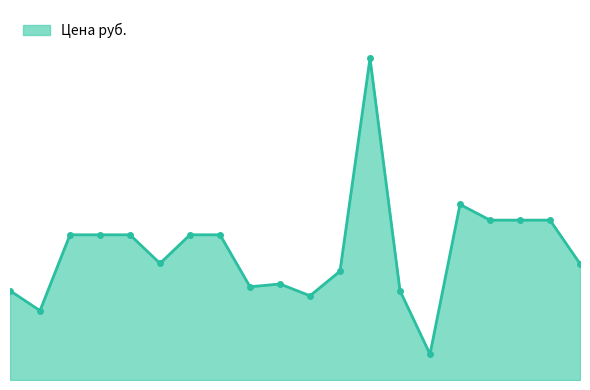

Does the chart display data point markers on the line(s)?

No